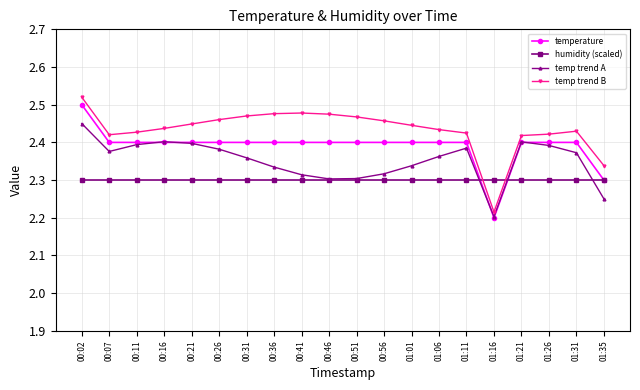

Which category has the lowest value across all series?

01:16